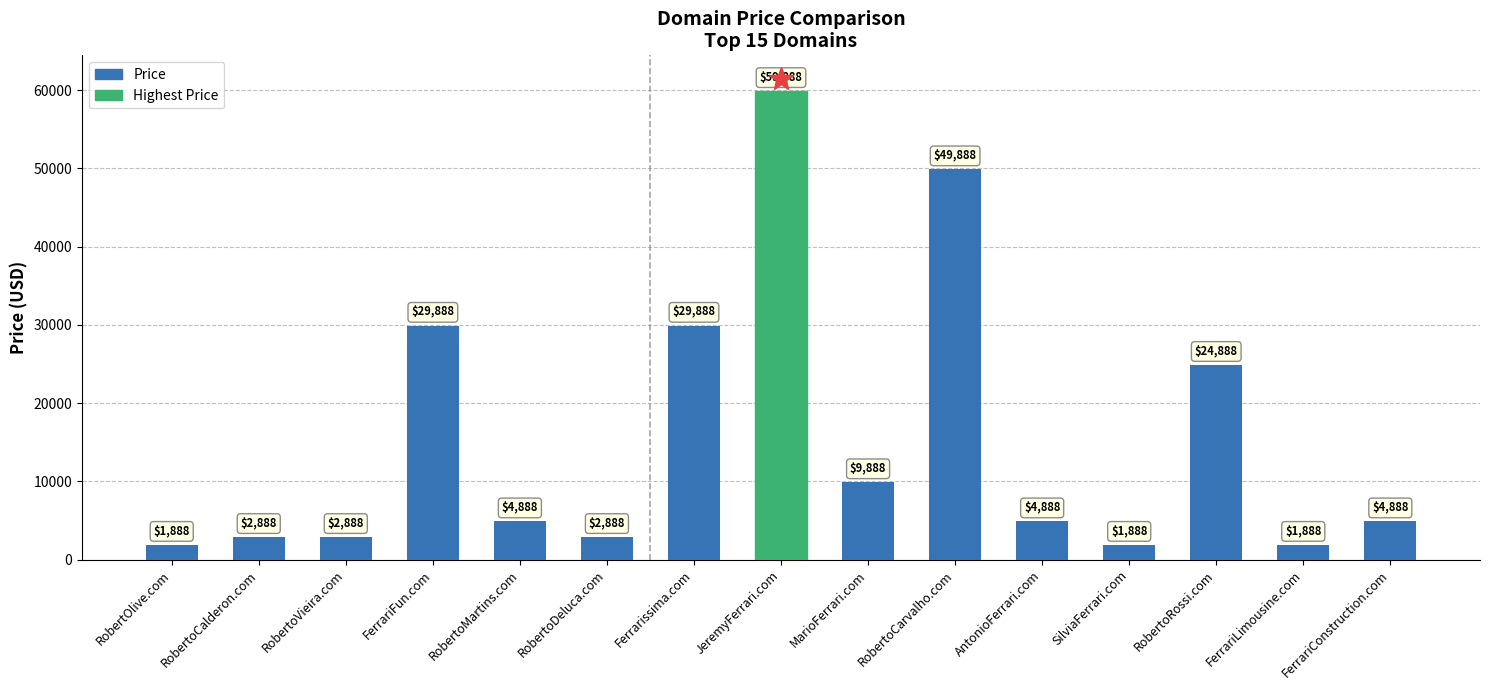

Between RobertoCarvalho.com and SilviaFerrari.com, which is larger?

RobertoCarvalho.com